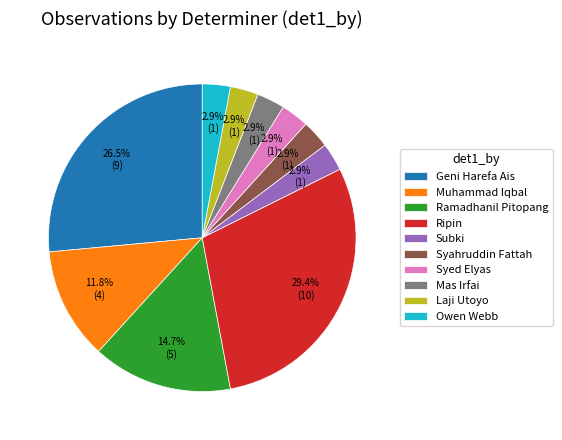

Is the sum of Mas Irfai and Muhammad Iqbal greater than half?

No